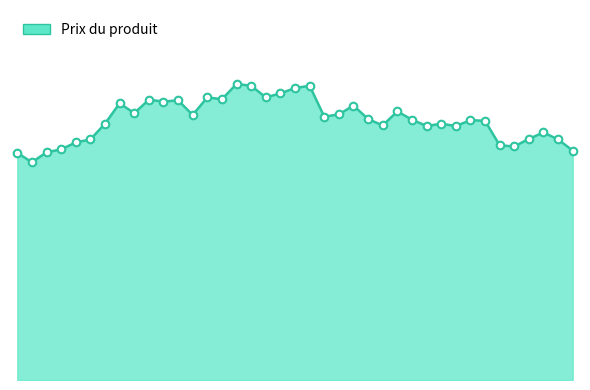

Does the chart have visible grid lines?

No